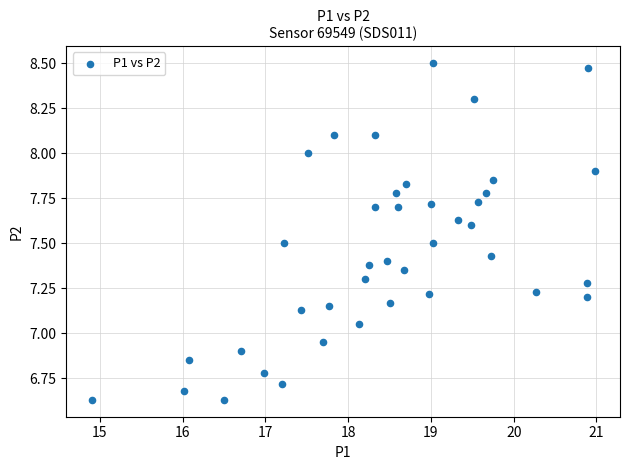

What is the range of X values (max minus min)?

6.1